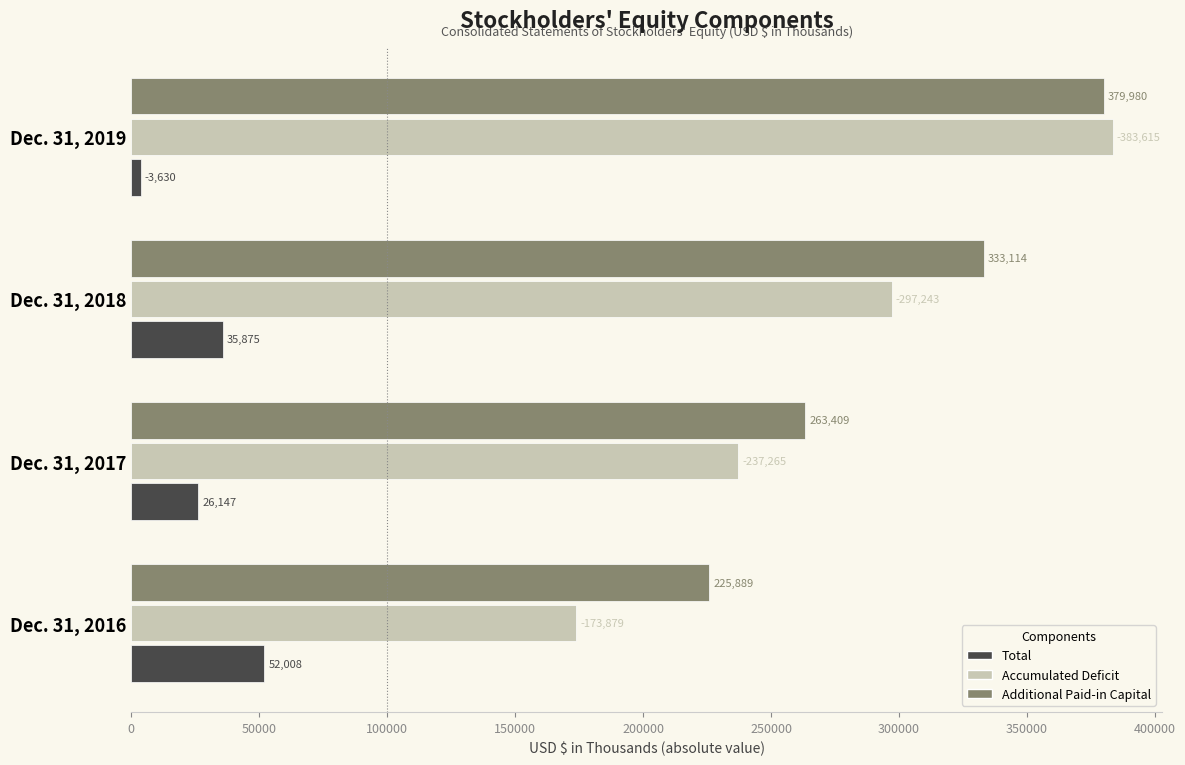

Rank the series by their maximum value, from lowest to highest.

Total, Additional Paid-in Capital, Accumulated Deficit